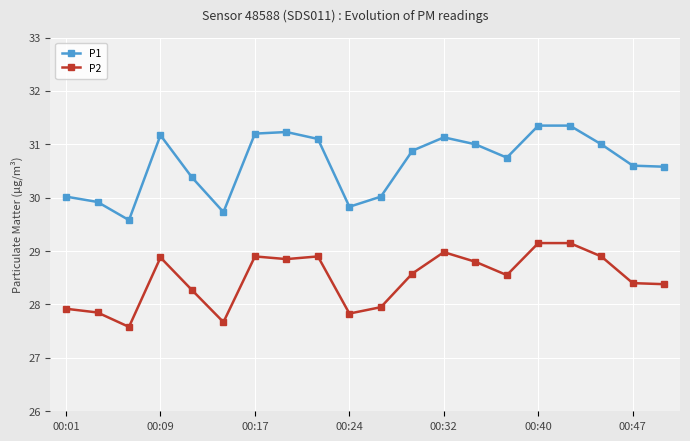

List the series in order of their overall mean, lowest first.

P2, P1